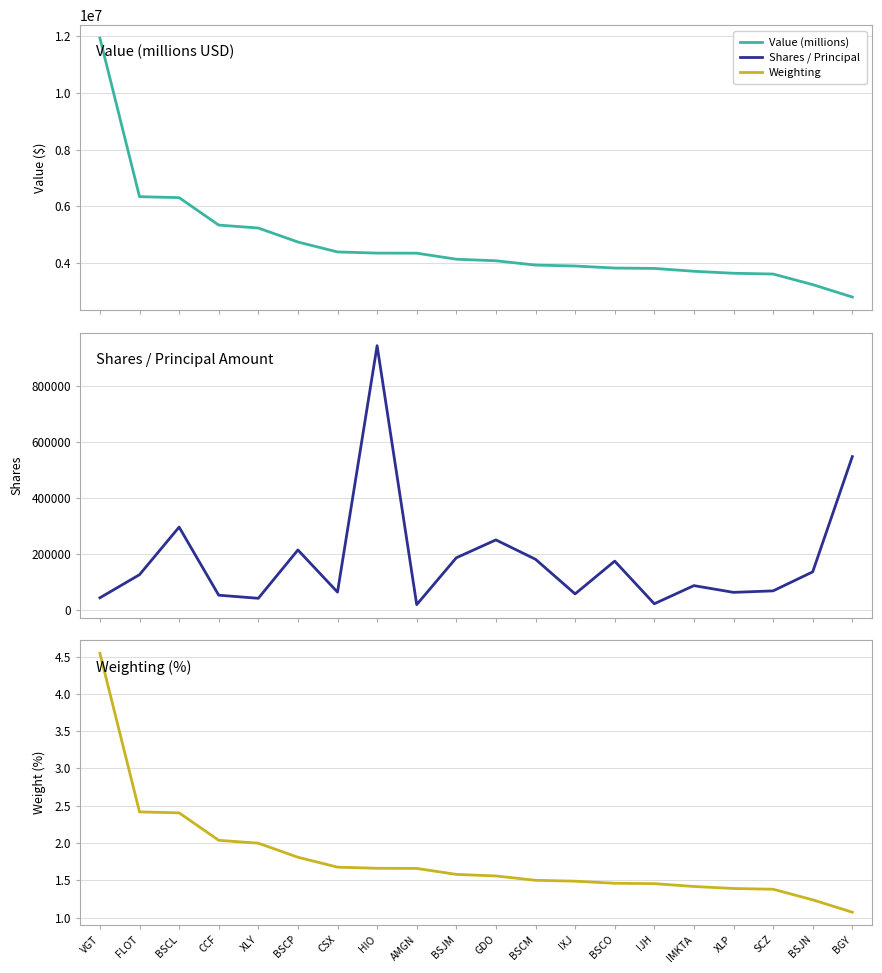

Reading left to right, what are all the values shown in this chart?

Value (millions): VGT=11920000.0	FLOT=6342000.0	BSCL=6308000.0	CCF=5343000.0	XLY=5239000.0	BSCP=4747000.0	CSX=4398000.0	HIO=4357000.0	AMGN=4354000.0	BSJM=4142000.0	GDO=4087000.0	BSCM=3936000.0	IXJ=3903000.0	BSCO=3831000.0	IJH=3818000.0	IMKTA=3718000.0	XLP=3648000.0	SCZ=3621000.0	BSJN=3248000.0	BGY=2812000.0
Shares / Principal: VGT=42769.0	FLOT=125370.0	BSCL=295201.0	CCF=52124.0	XLY=41026.0	BSCP=213627.0	CSX=63059.0	HIO=943032.0	AMGN=18461.0	BSJM=185719.0	GDO=249529.0	BSCM=180393.0	IXJ=56749.0	BSCO=173812.0	IJH=21469.0	IMKTA=86333.0	XLP=62214.0	SCZ=67539.0	BSJN=135466.0	BGY=547014.0
Weighting: VGT=4.5	FLOT=2.4	BSCL=2.4	CCF=2.0	XLY=2.0	BSCP=1.8	CSX=1.7	HIO=1.7	AMGN=1.7	BSJM=1.6	GDO=1.6	BSCM=1.5	IXJ=1.5	BSCO=1.5	IJH=1.5	IMKTA=1.4	XLP=1.4	SCZ=1.4	BSJN=1.2	BGY=1.1